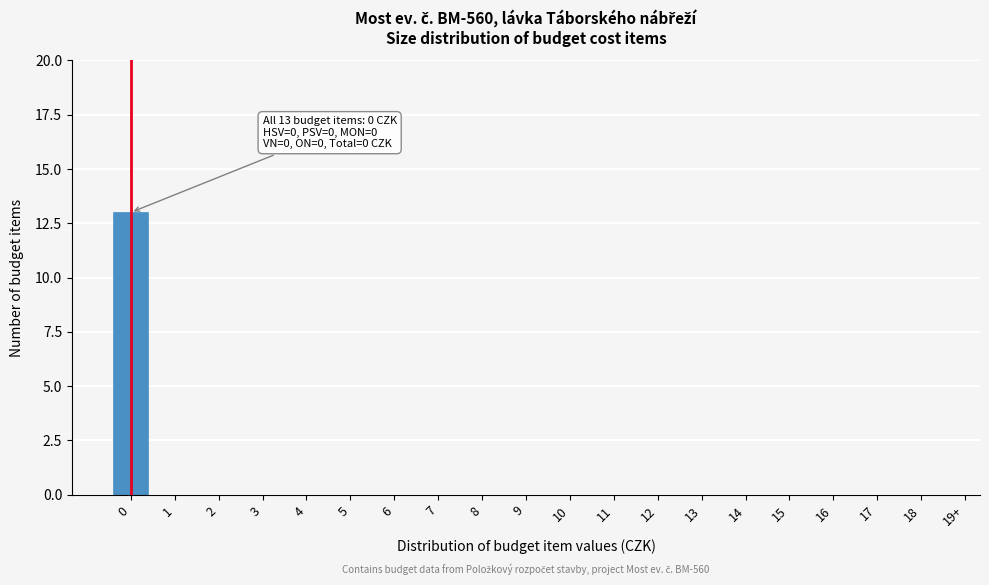

Reading left to right, list all the values displayed in this chart.

0=13	1=0	2=0	3=0	4=0	5=0	6=0	7=0	8=0	9=0	10=0	11=0	12=0	13=0	14=0	15=0	16=0	17=0	18=0